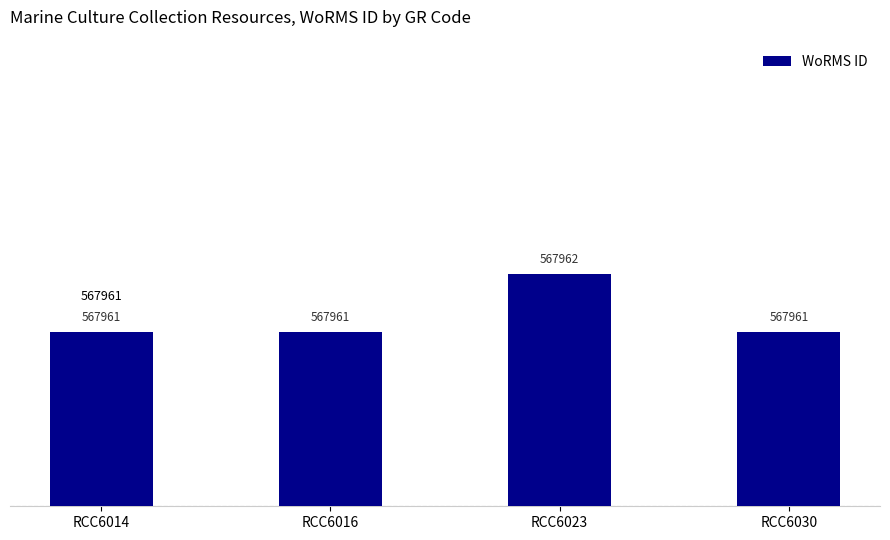

Rank the categories by value from lowest to highest.

RCC6014, RCC6016, RCC6030, RCC6023